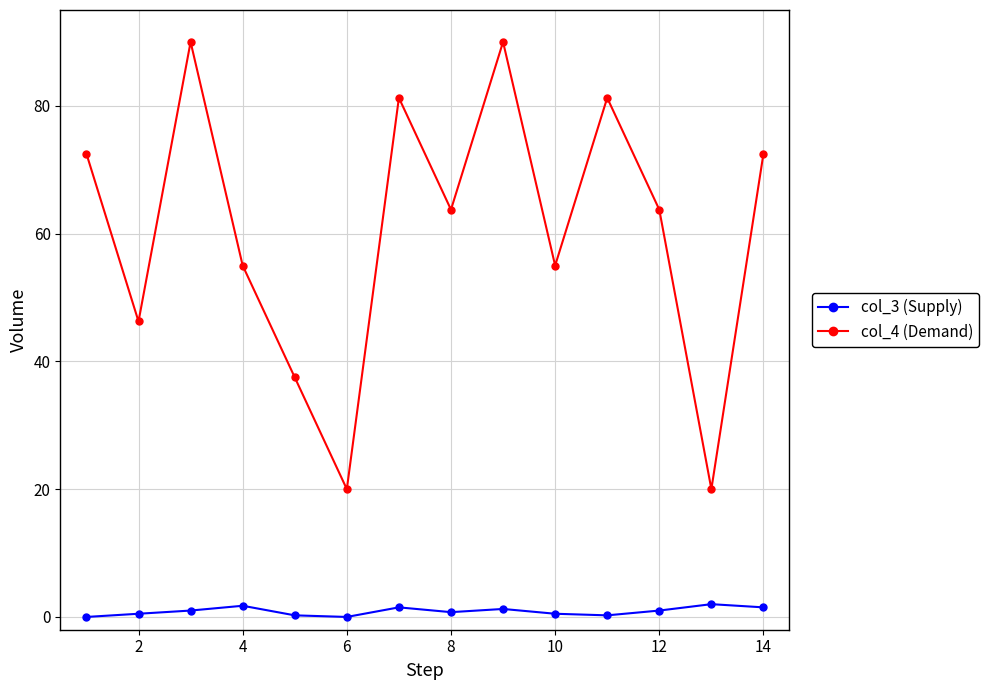

List the series in order of their overall mean, highest first.

col_4 (Demand), col_3 (Supply)